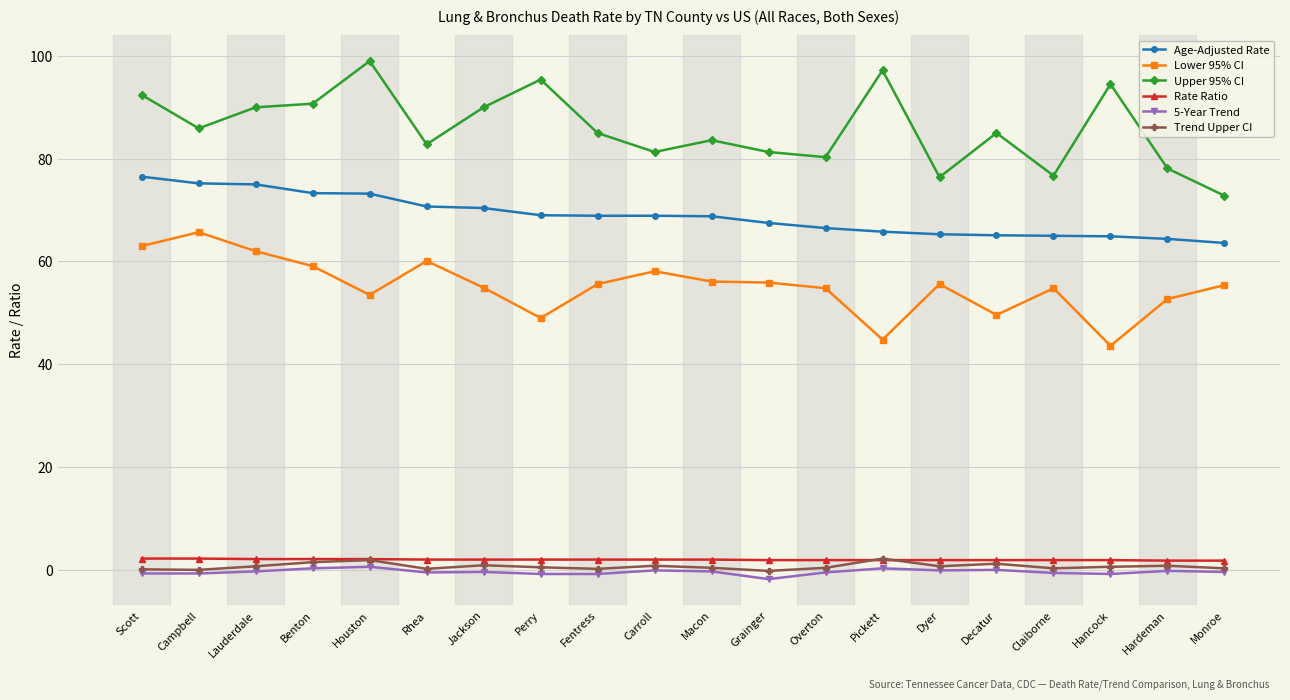

Rank the series at Lauderdale from lowest to highest value.

5-Year Trend, Trend Upper CI, Rate Ratio, Lower 95% CI, Age-Adjusted Rate, Upper 95% CI